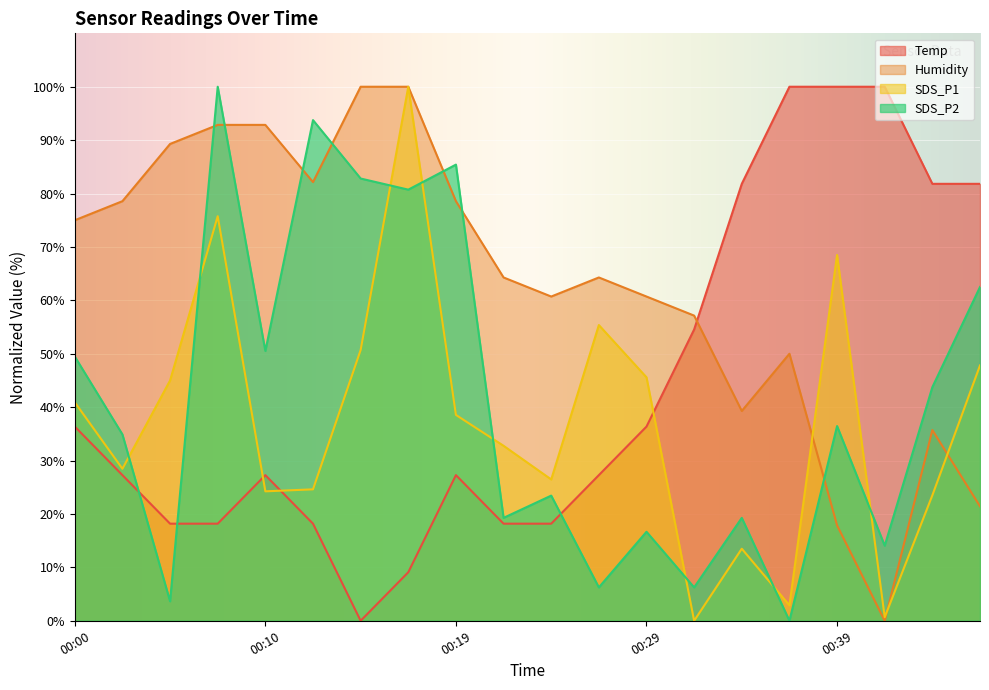

What is the value of the SDS_P2 point at the 8th from the left?

80.7